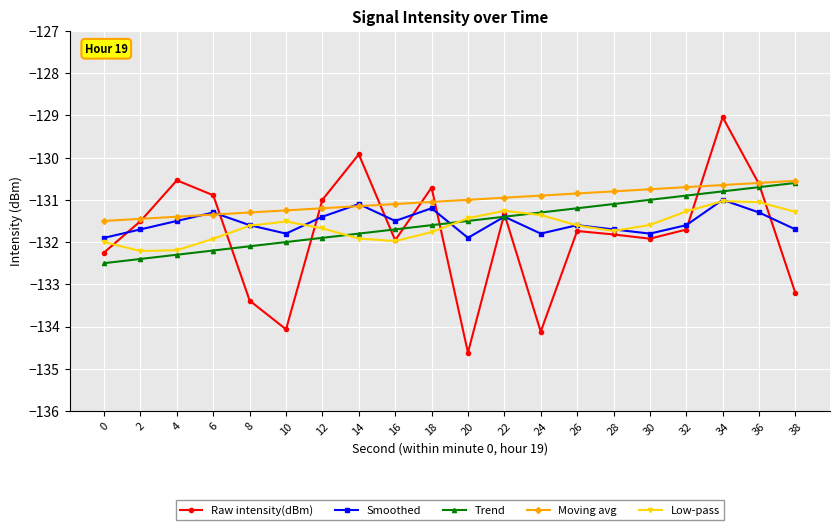

How many data points in Smoothed are less than -131?

19